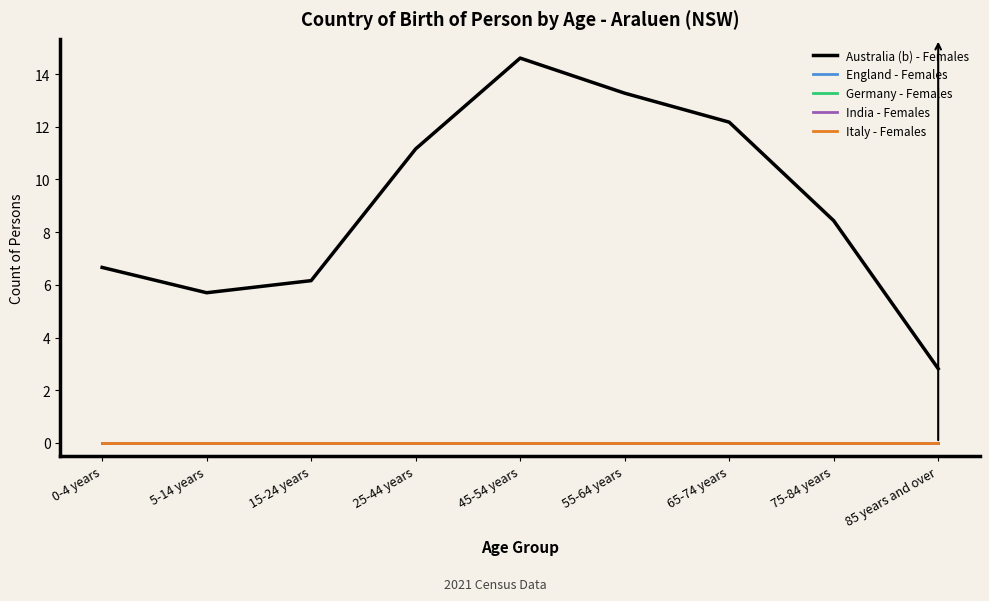

True or false: England - Females and Italy - Females intersect in this chart.

False